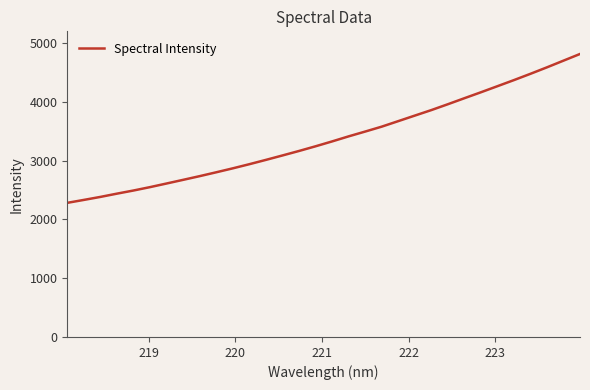

What is the difference between the maximum and minimum values?

2532.6